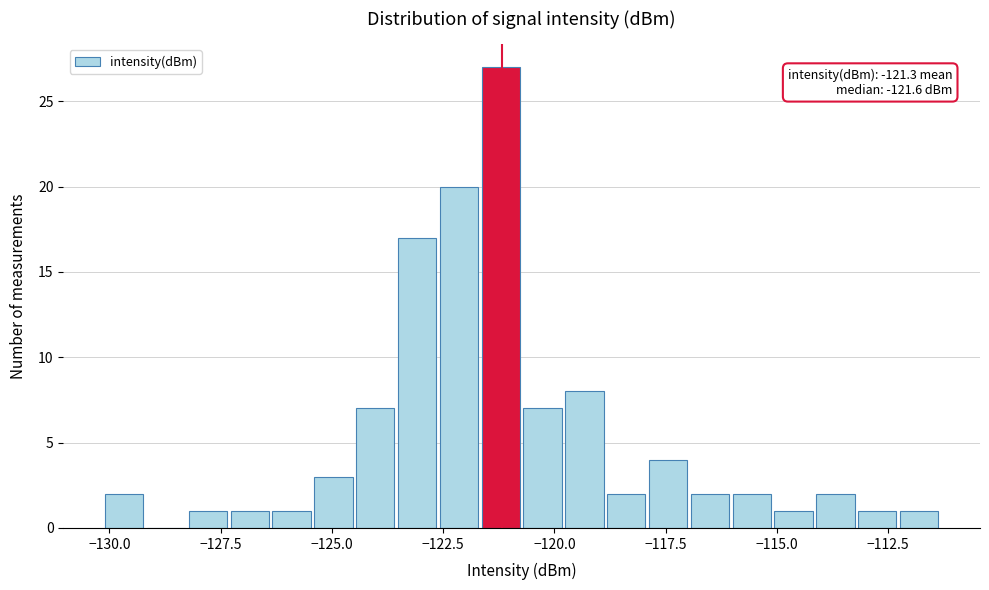

Read against the x-axis, roughly where is the centre of the tallest bar?

-121.0